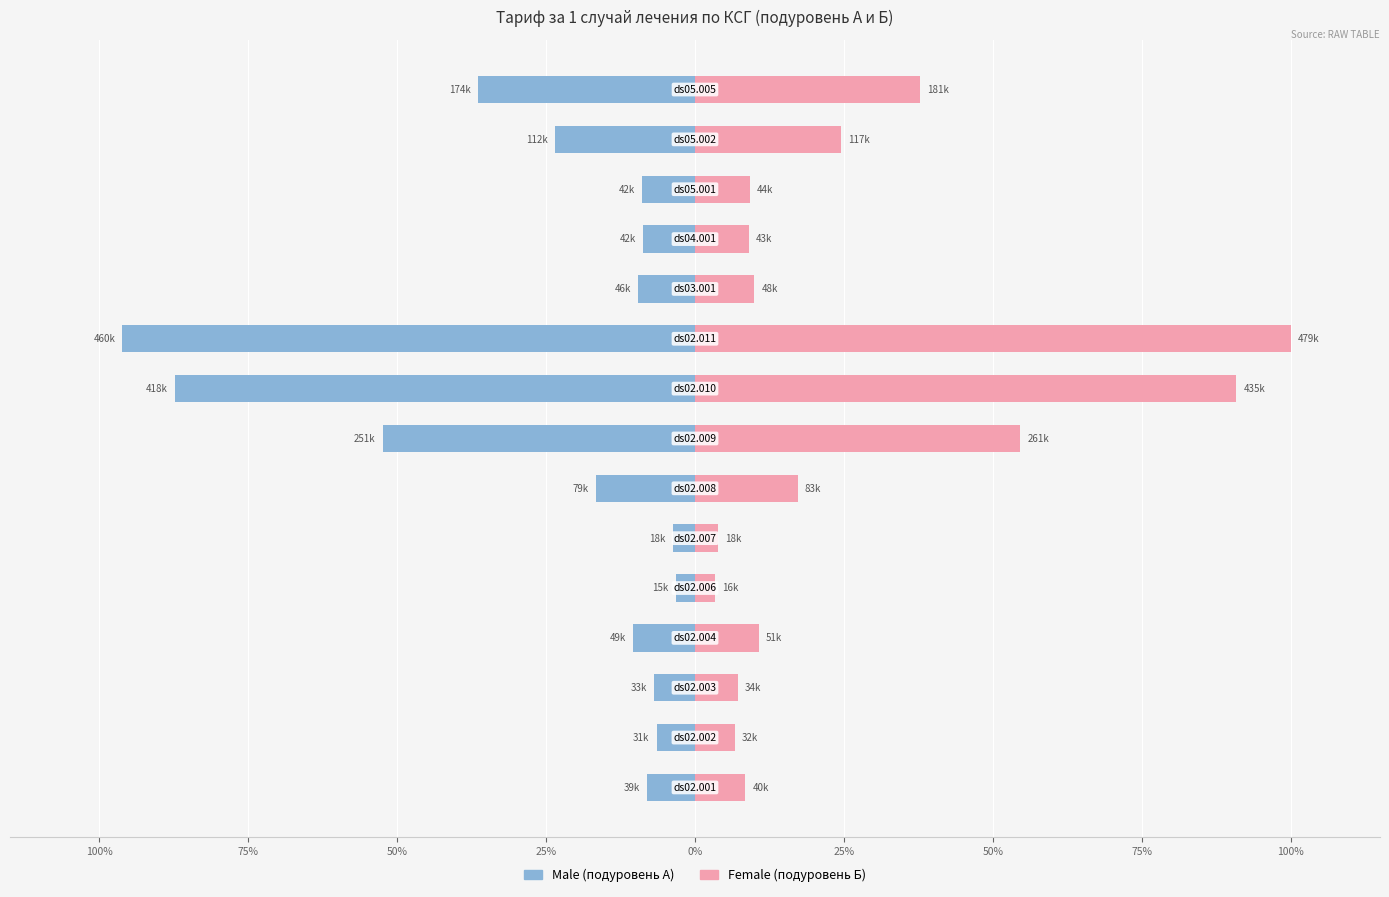

At 14, list the series in order from smallest to largest.

Male (подуровень А), Female (подуровень Б)